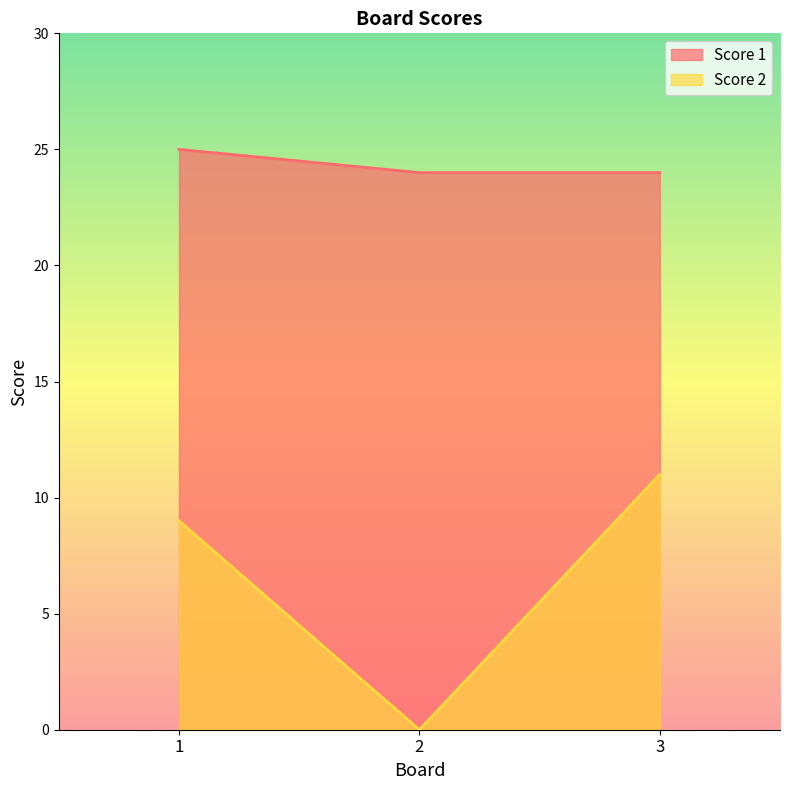

What value does the Score 1 series have at 3?

24